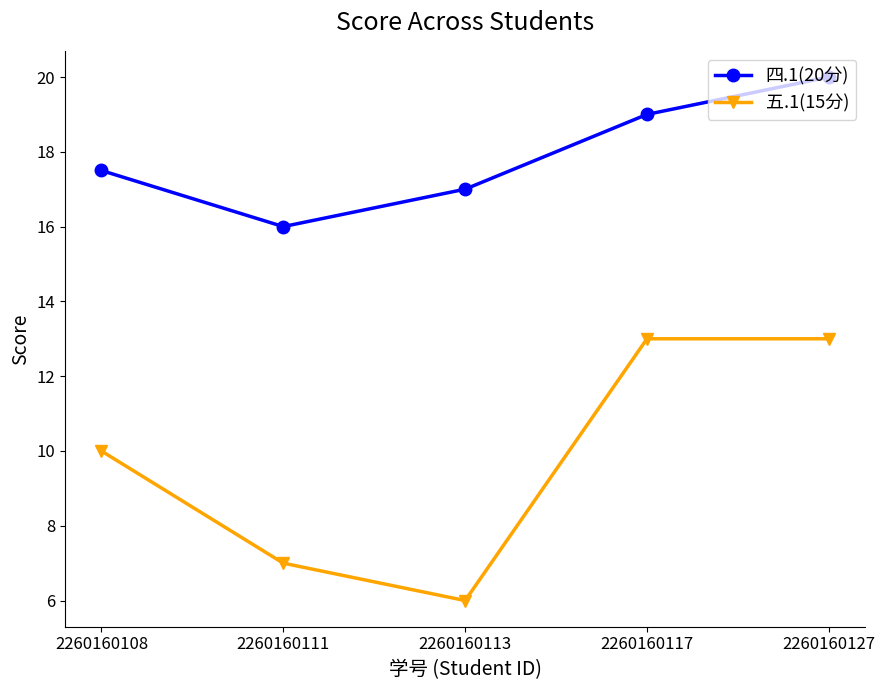

Rank the series by their average value, from lowest to highest.

五.1(15分), 四.1(20分)